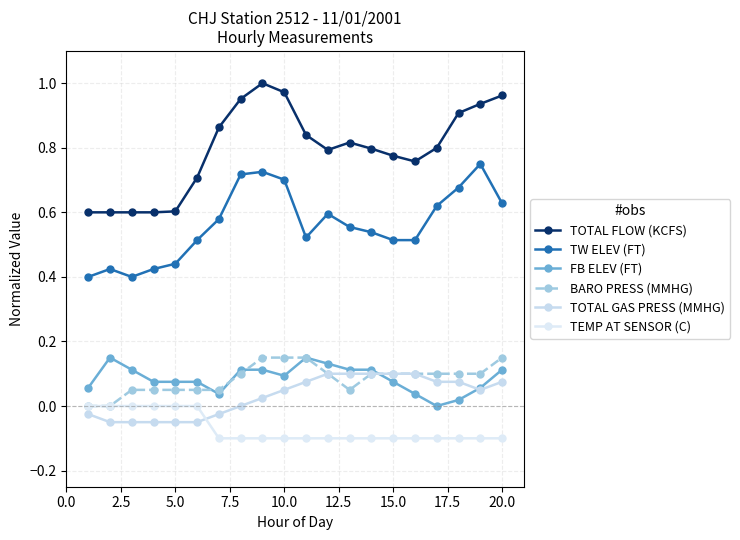

Does the chart have visible grid lines?

Yes